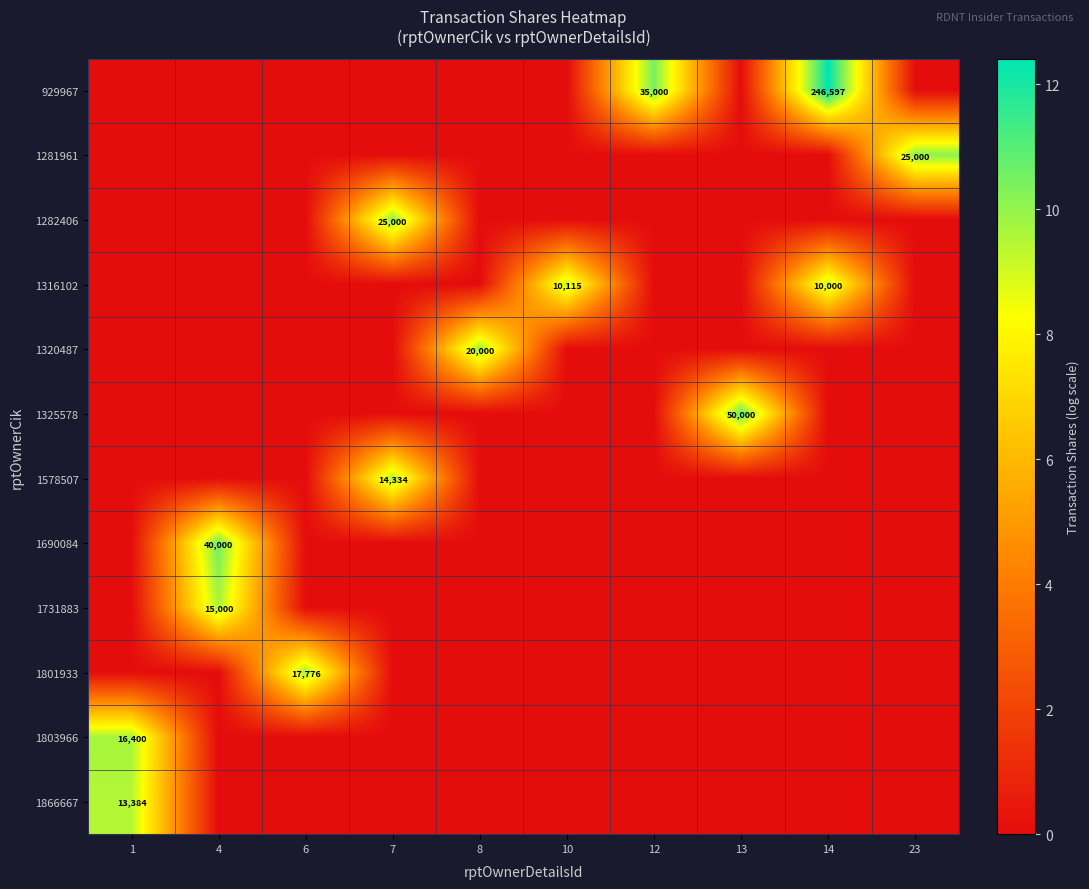

At which category is the sum across all series the highest?

14